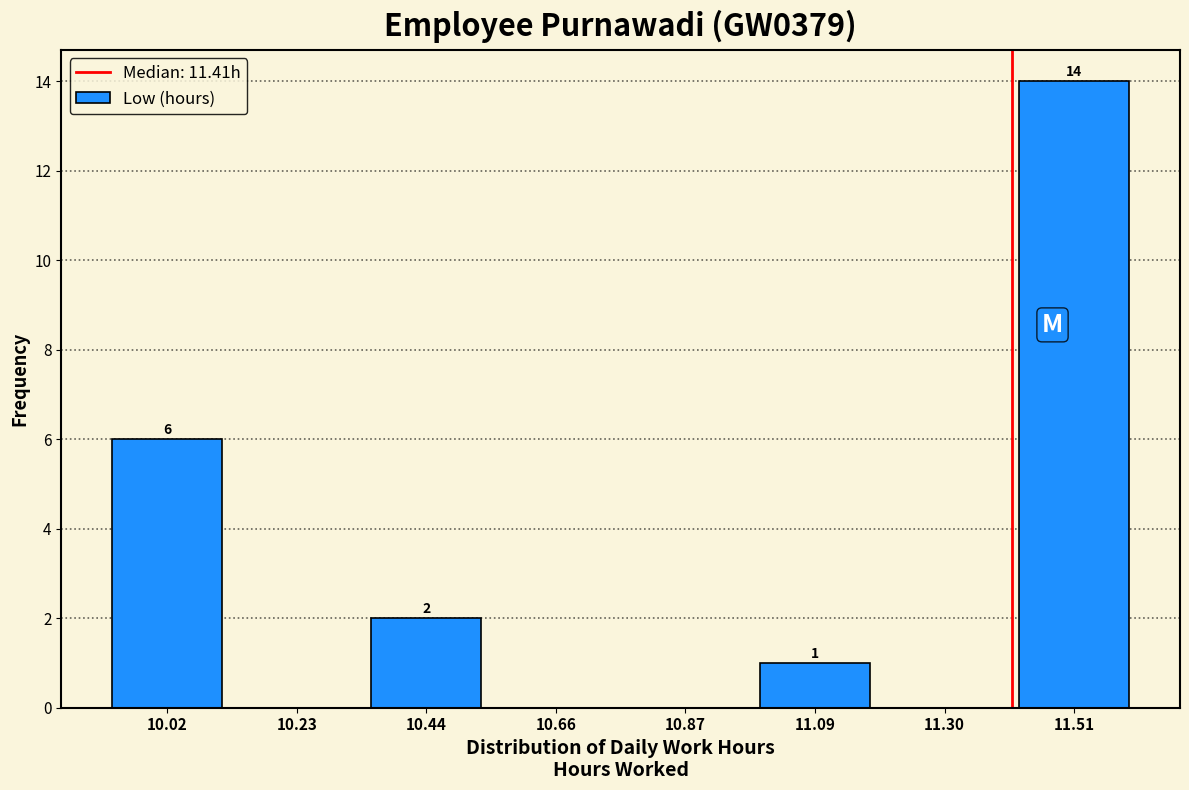

Over which range of the x-axis is the bar tallest?

11.40 to 11.60